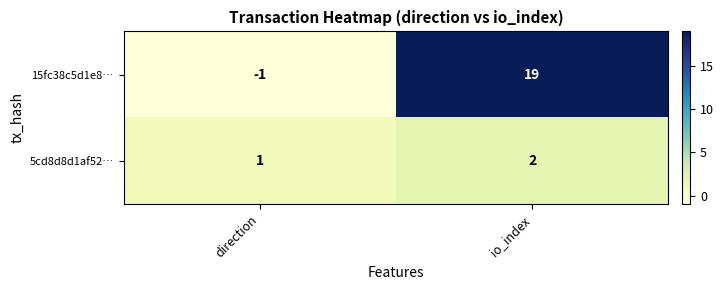

Which series changed the most between direction and io_index?

15fc38c5d1e8…